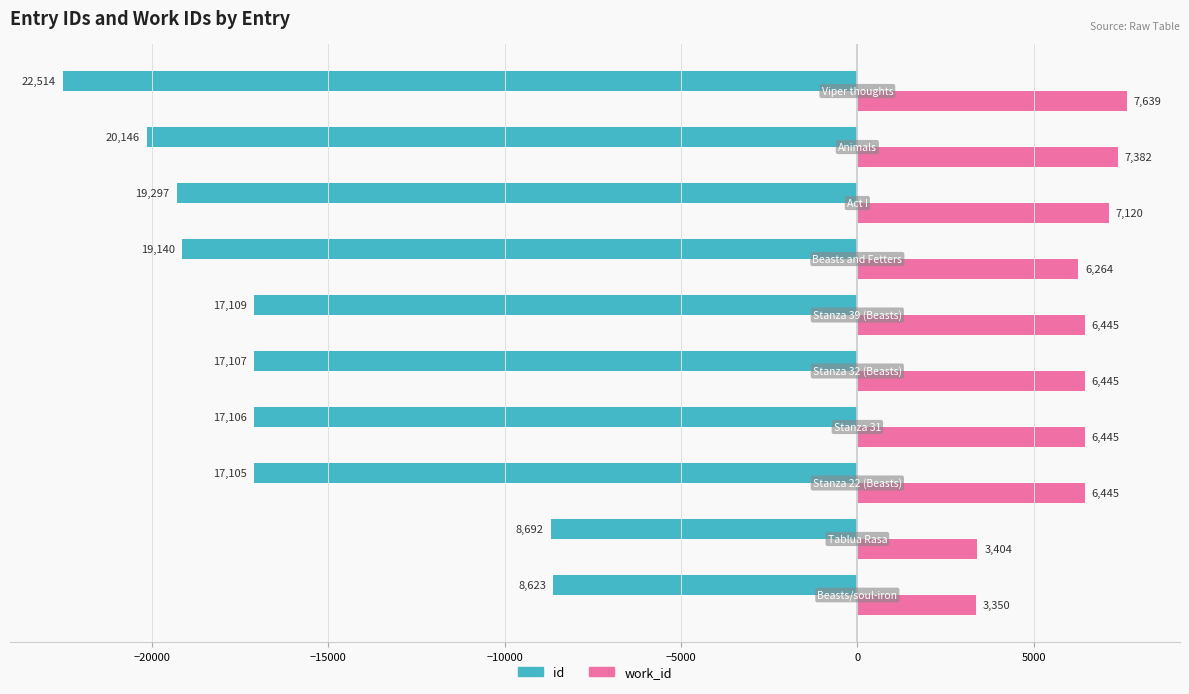

Rank the series by their average value, from lowest to highest.

id, work_id